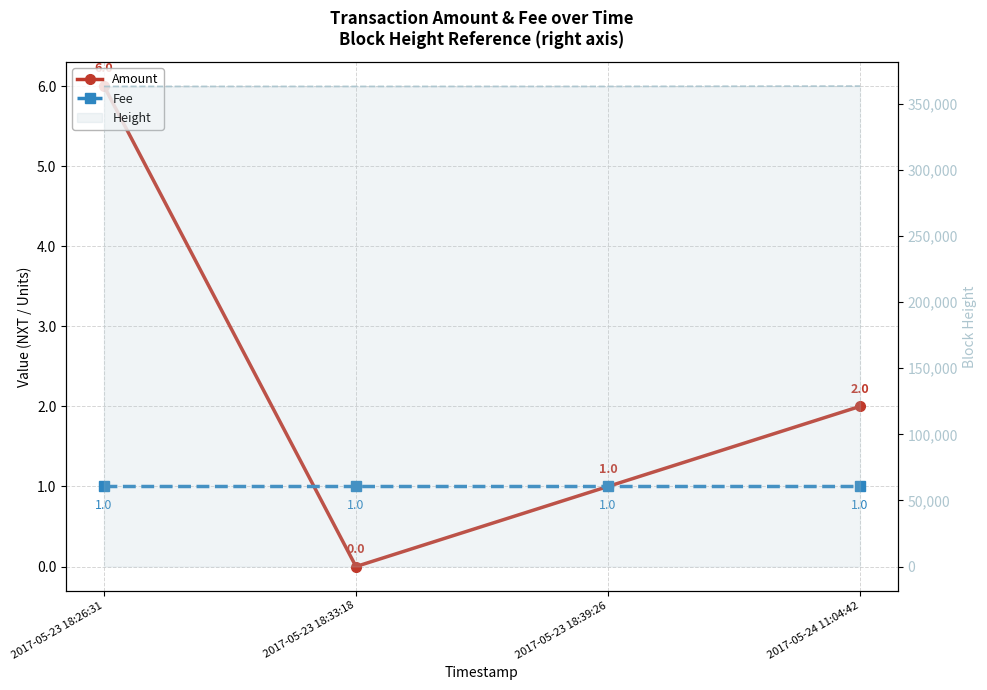

True or false: Height (line) and Fee cross at least once.

False